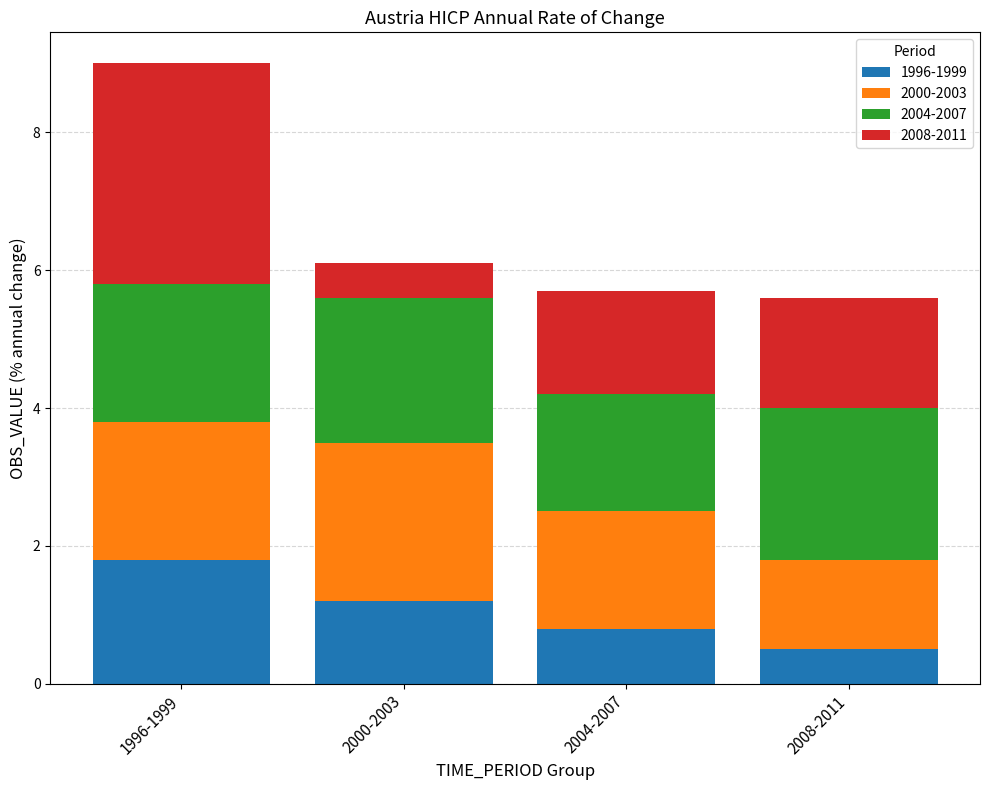

What is the total value across all series at 2008-2011?

5.6